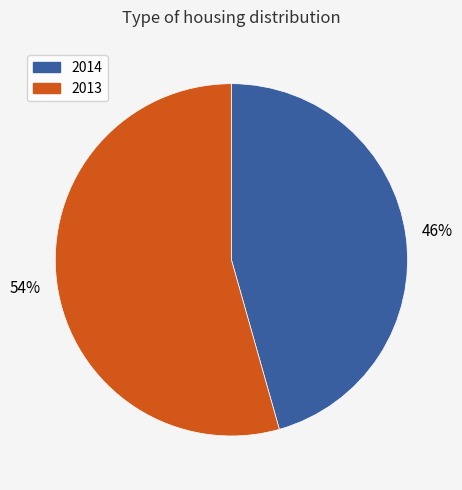

To the nearest percent, what portion does 2014 represent?

46%